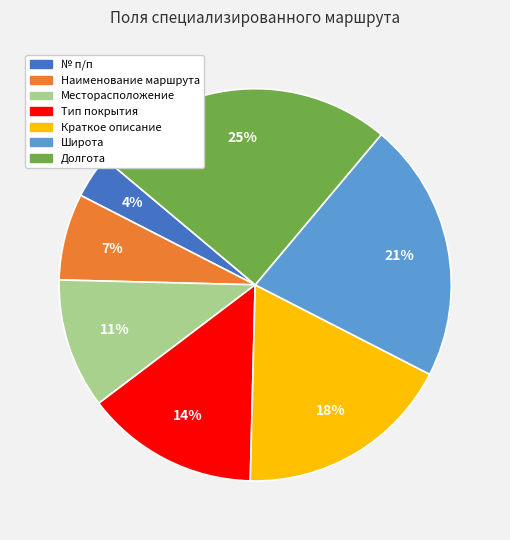

Is there any slice that represents more than half of the pie?

No